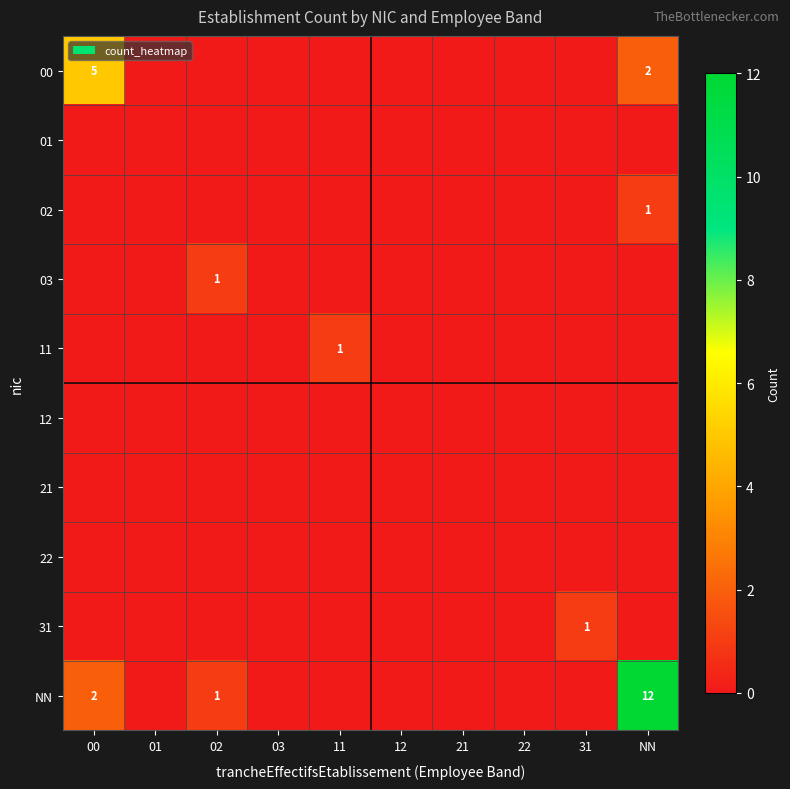

The value of NN at NN is 5. True or false?

False